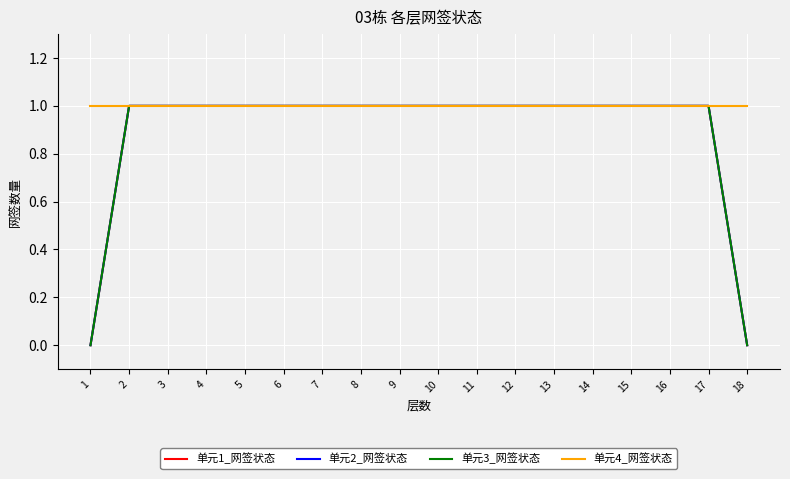

Count the 单元1_网签状态 values in the range 1 to 2.

16